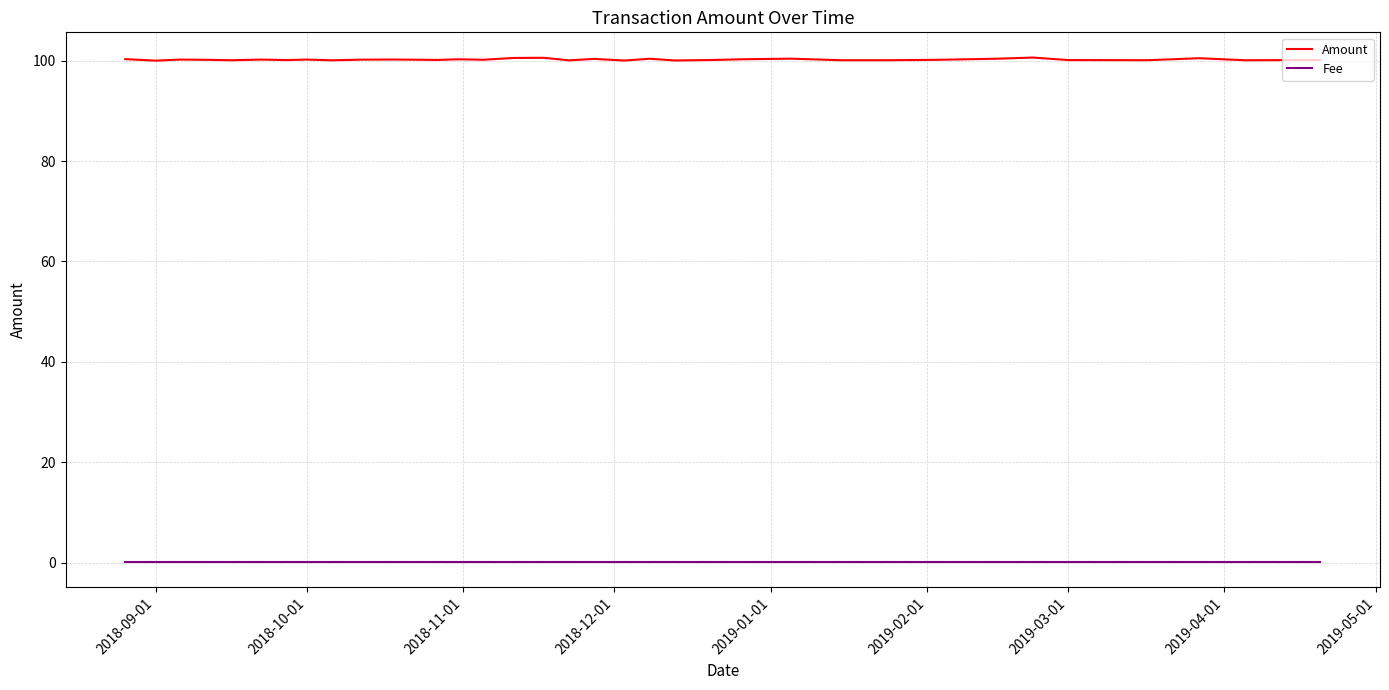

Which series has the widest spread of values?

Amount